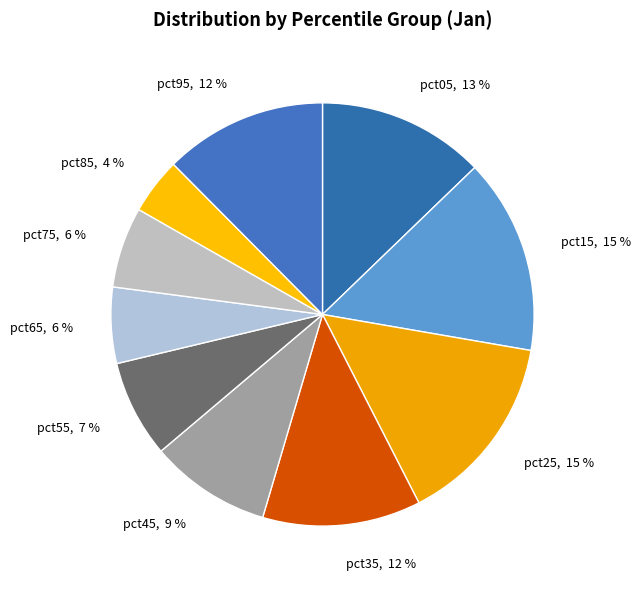

What is the smallest slice in the pie chart?

pct85